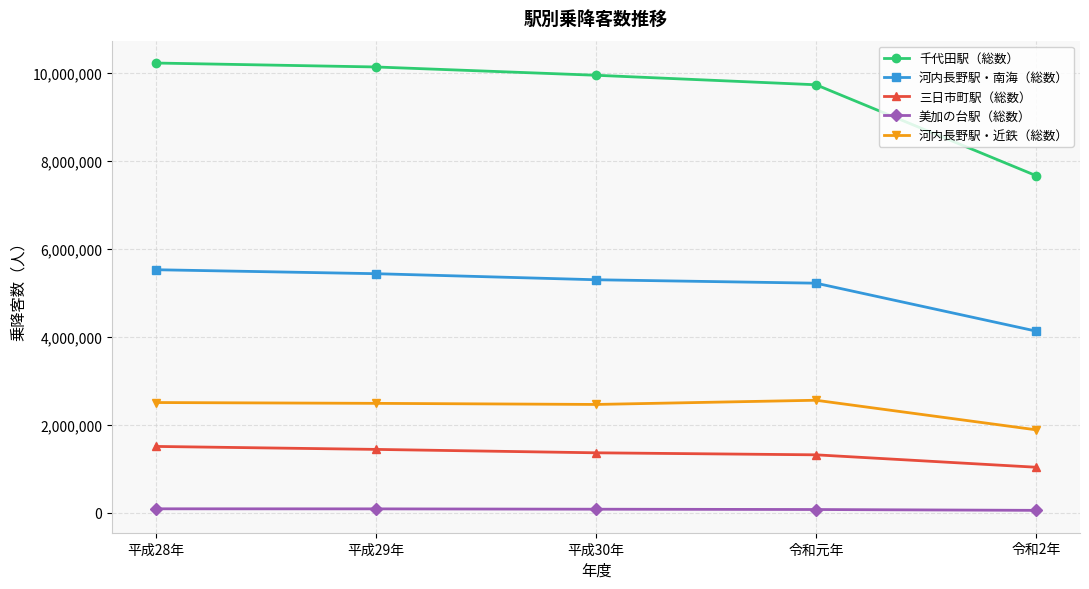

True or false: 千代田駅（総数） and 河内長野駅・近鉄（総数） cross at least once.

False